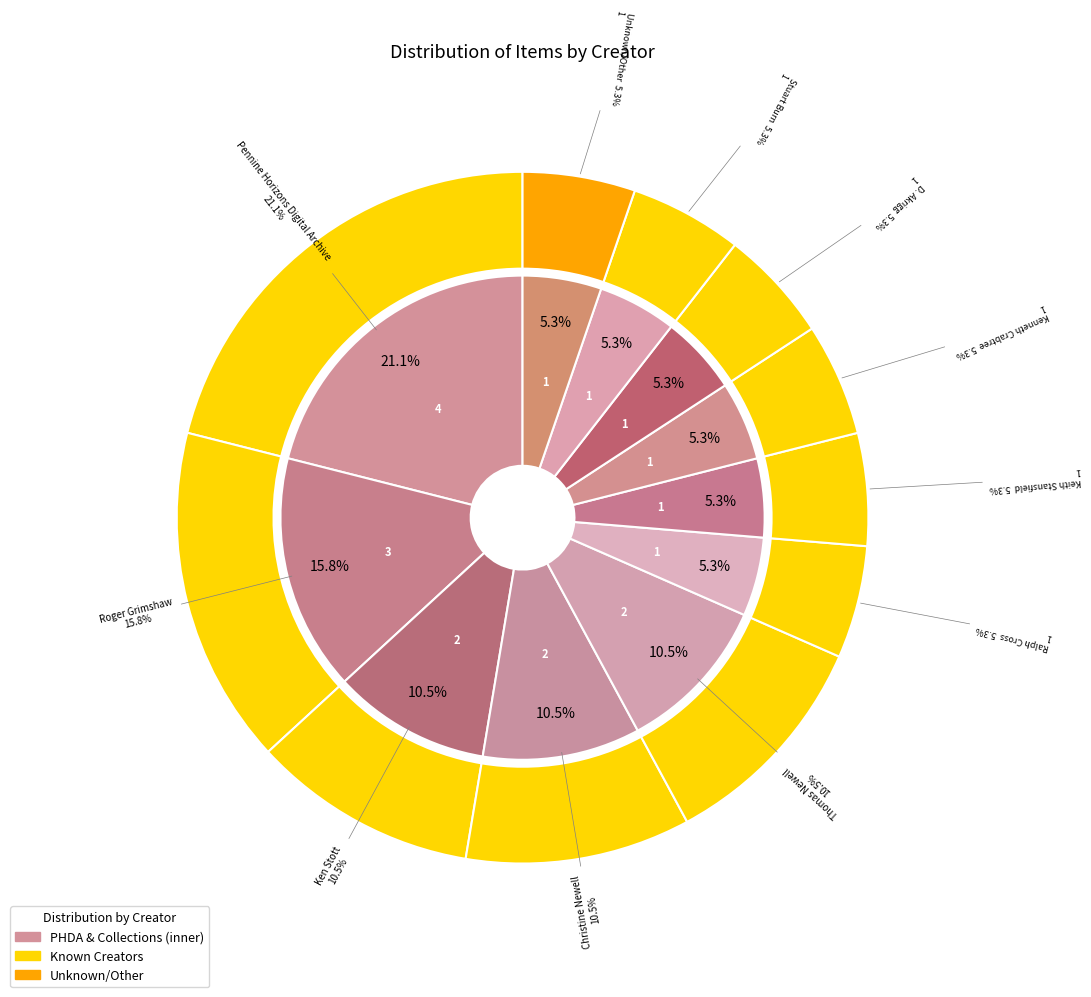

To the nearest percent, what portion does Keith Stansfield represent?

5%